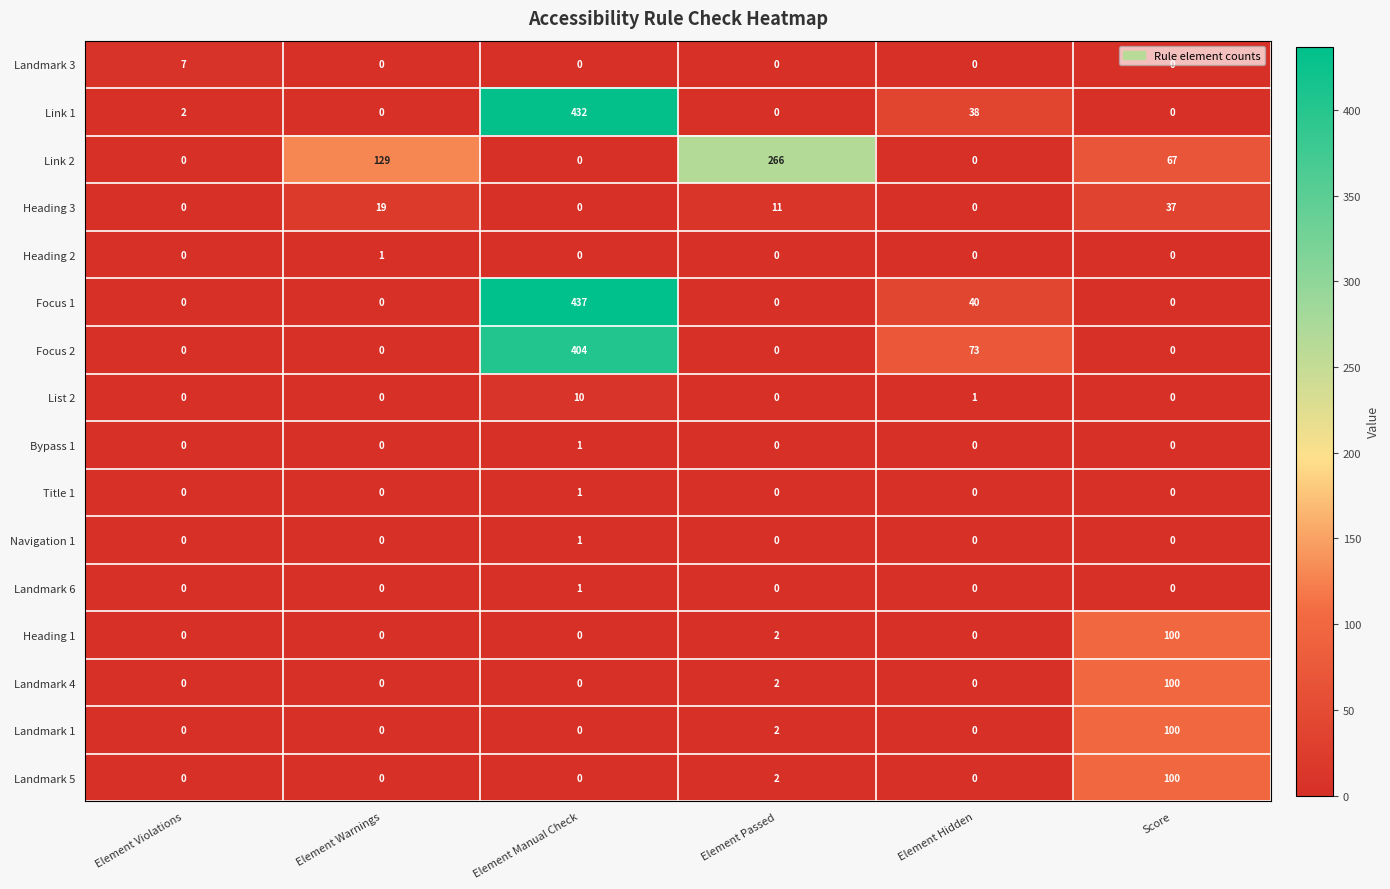

Between Element Warnings and Element Passed, which series saw the biggest shift?

Link 2